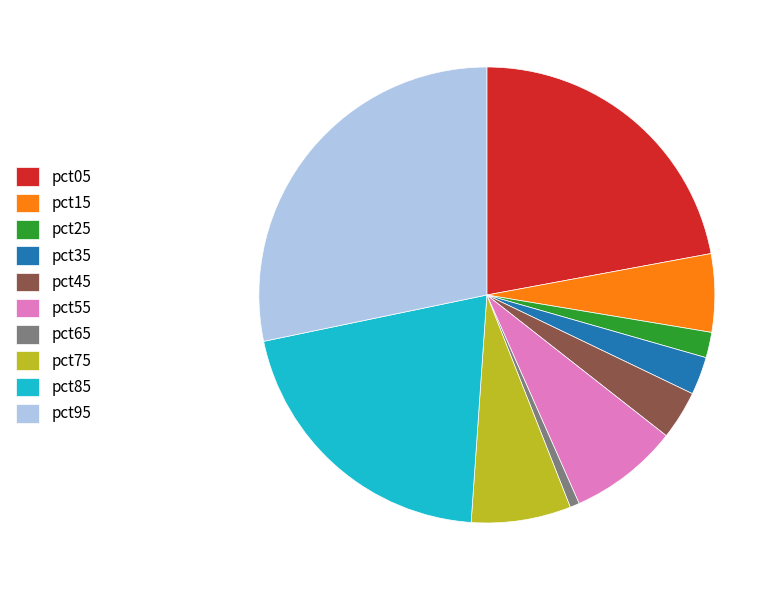

Does pct85 represent more than half of the total?

No